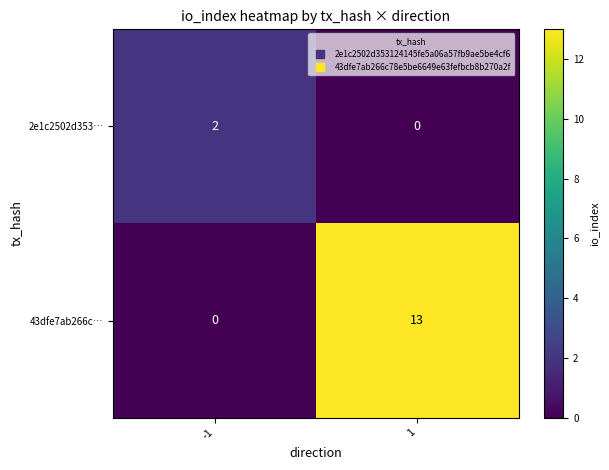

Rank the series by their maximum value, from lowest to highest.

2e1c2502d353…, 43dfe7ab266c…